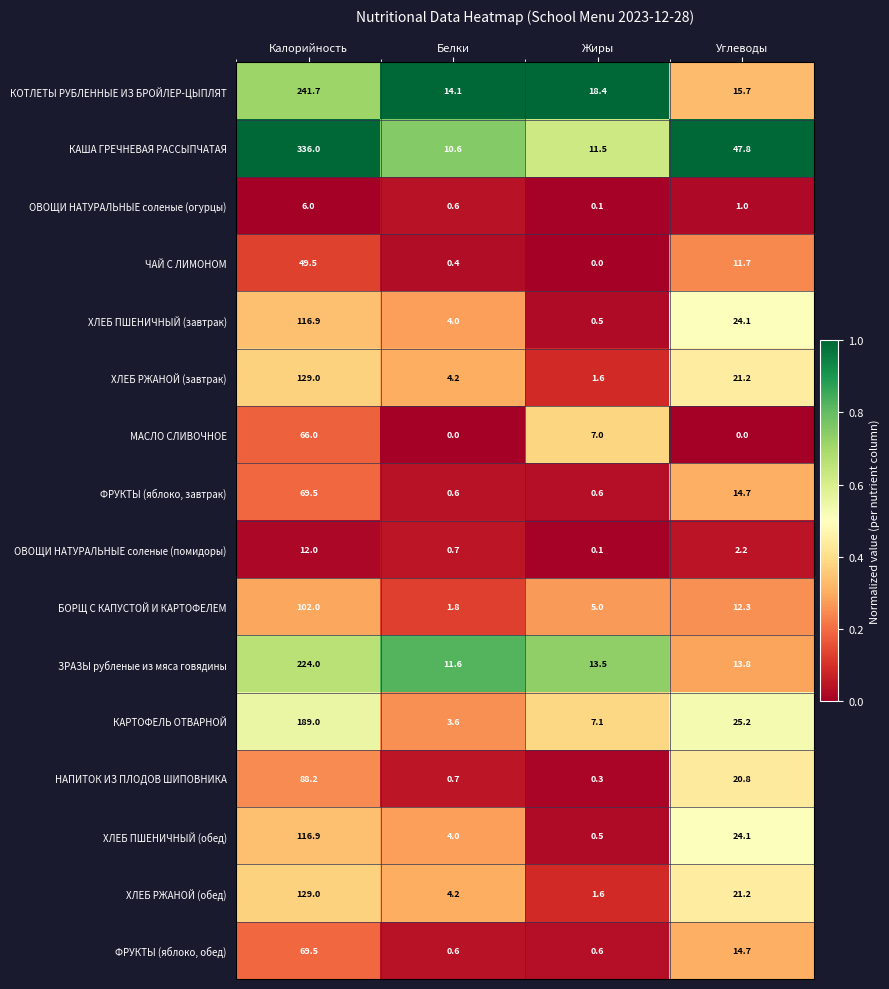

At which label does ОВОЩИ НАТУРАЛЬНЫЕ соленые (огурцы) first exceed 1?

Калорийность